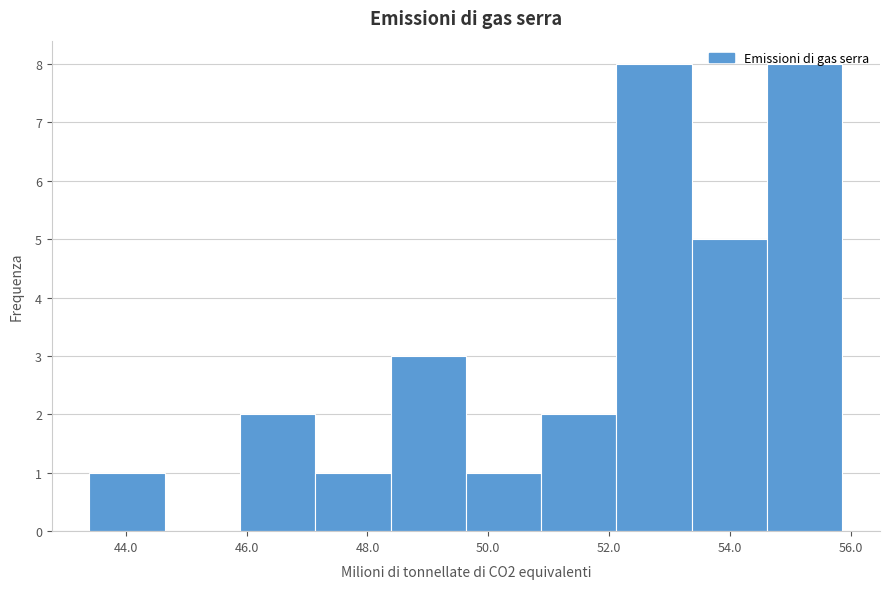

How tall is the bar that spans 43.4 to 44.6 on the x-axis? Neither the bar edges nor the heights are printed on the chart, so give them approximately, as read against the axes.

1